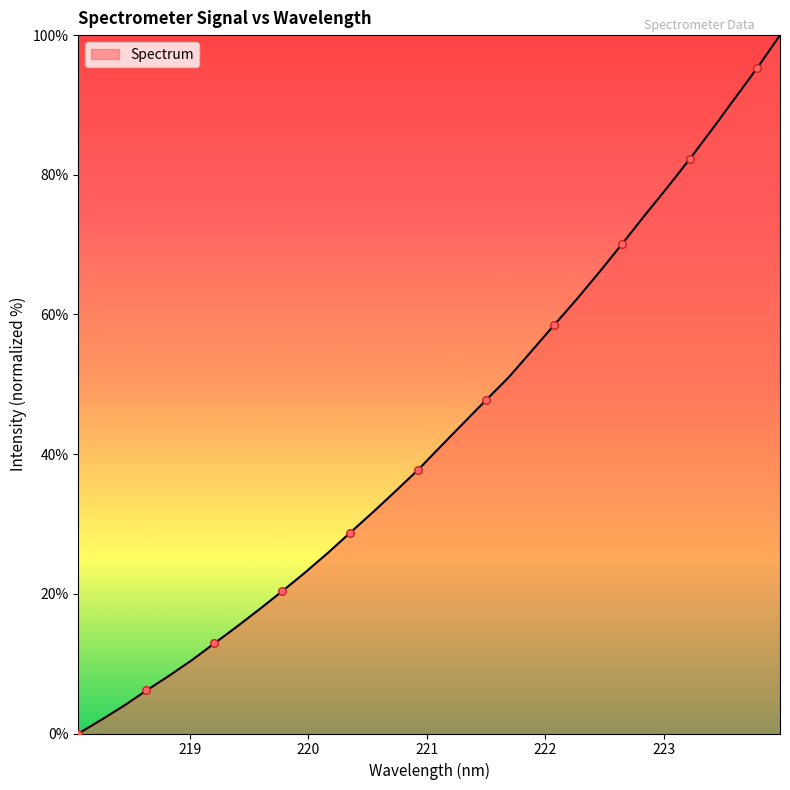

What is the greatest value displayed?

100.0